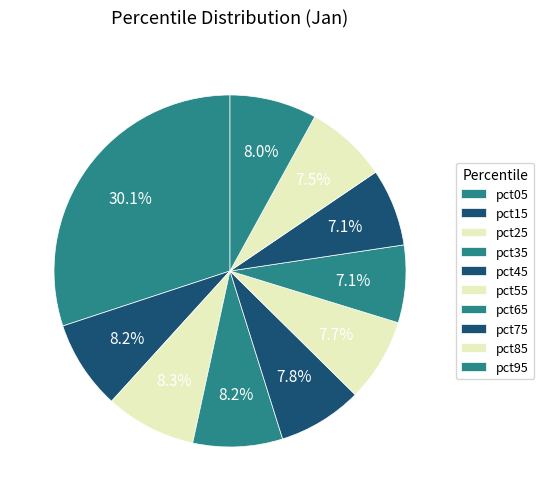

Does pct15 represent more than half of the total?

No